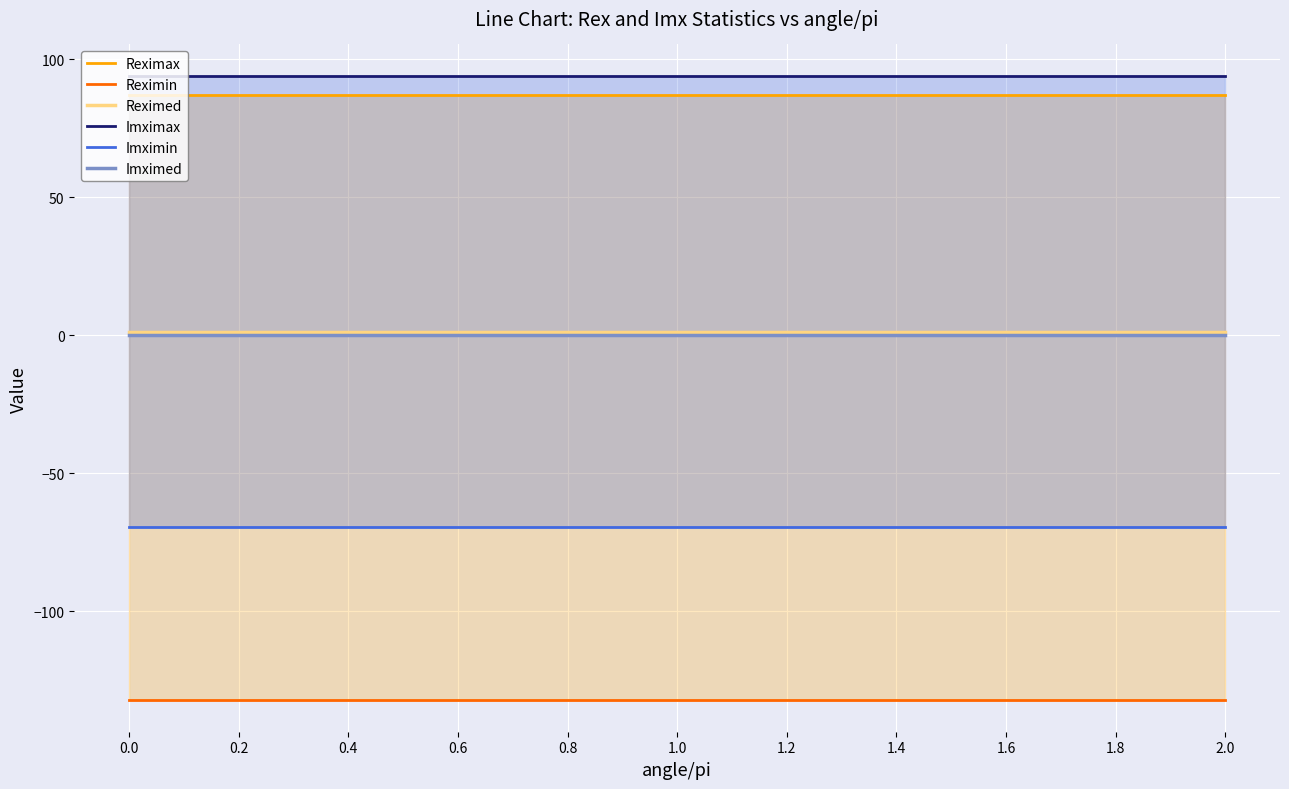

What position from the left is 1.4?

8